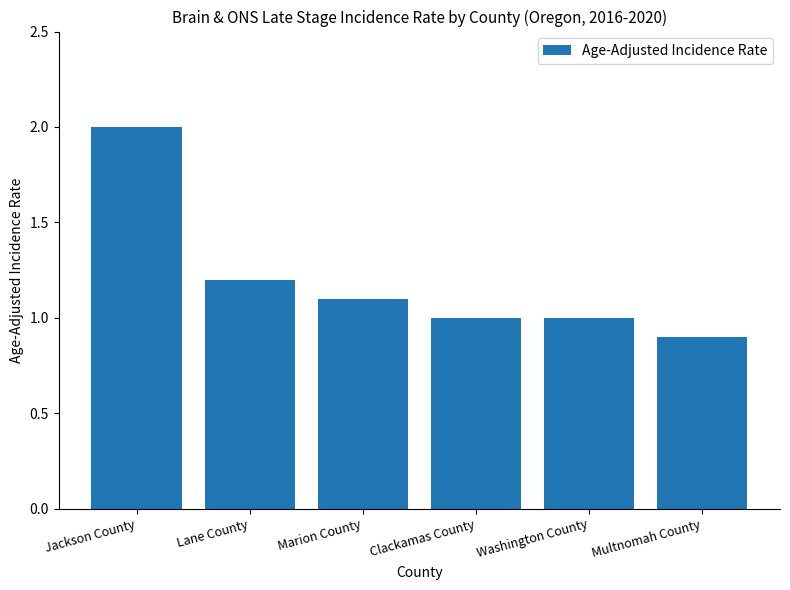

Reading right to left, list all the values displayed in this chart.

Multnomah County=0.9	Washington County=1.0	Clackamas County=1.0	Marion County=1.1	Lane County=1.2	Jackson County=2.0